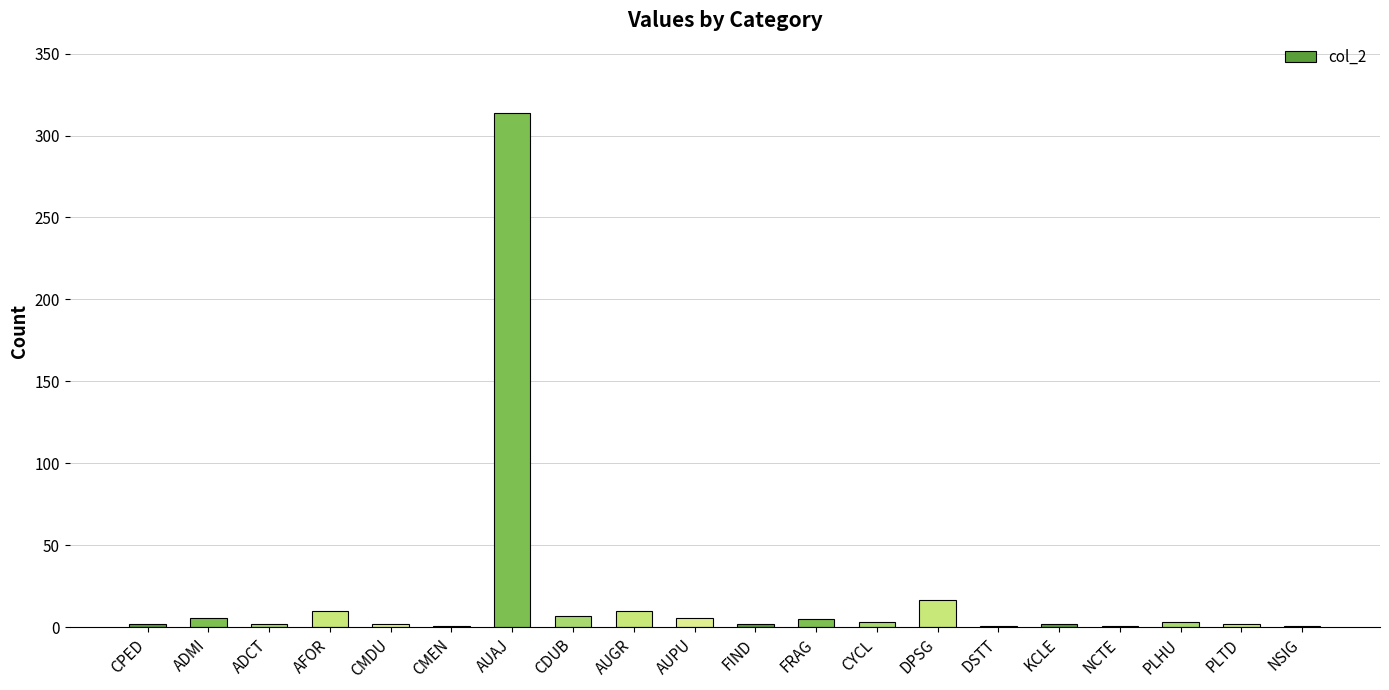

At which label is the value closest to 157?

DPSG